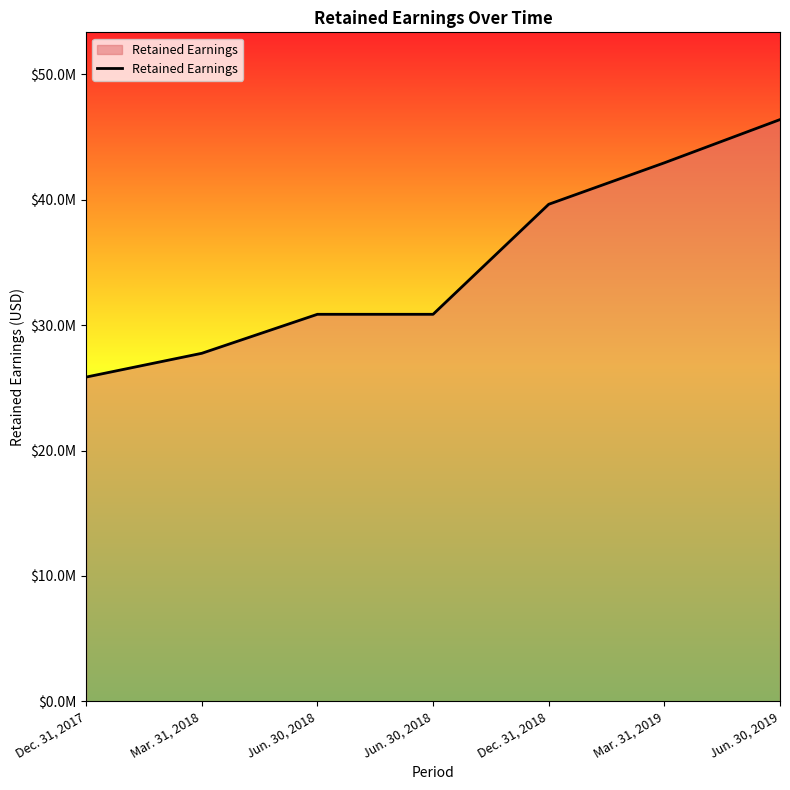

What is the sum of all values?

244325000